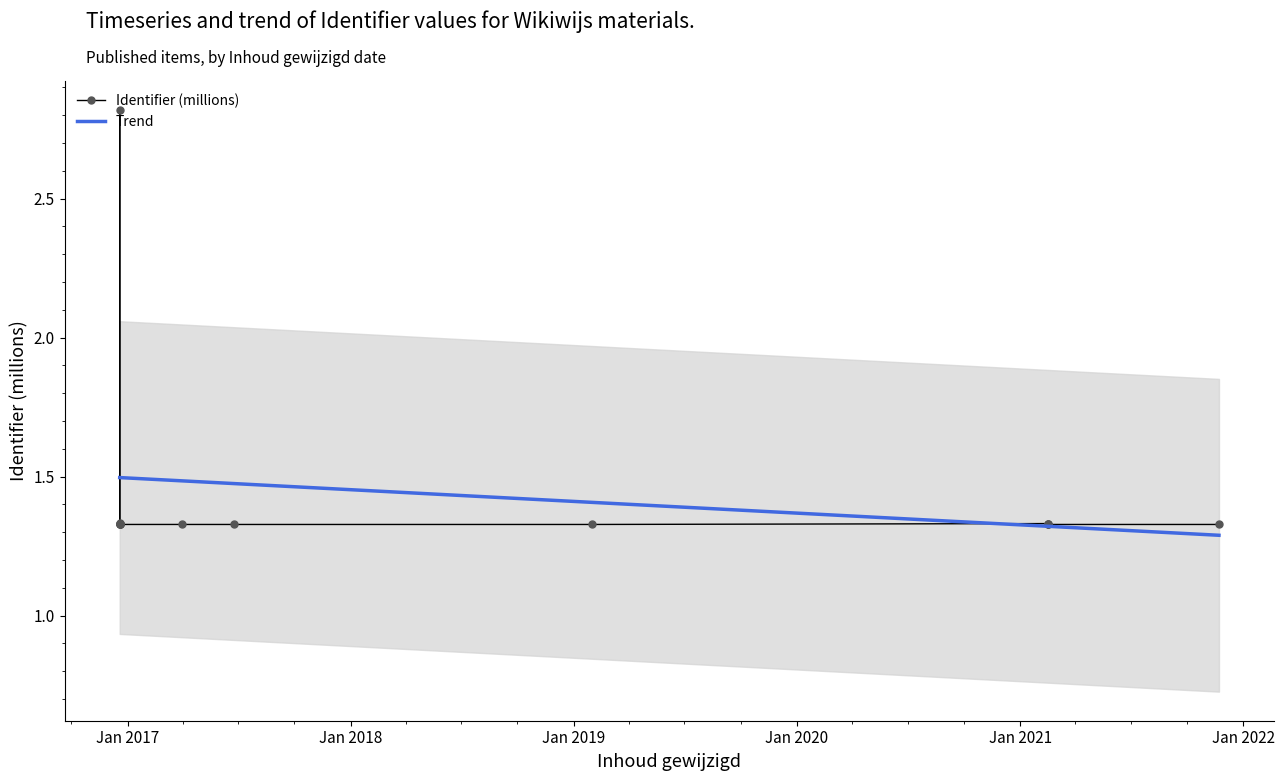

How many lines are shown in the chart?

2